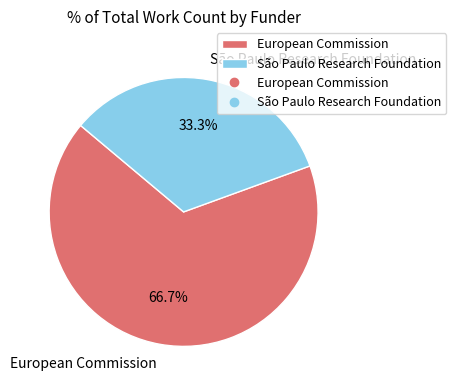

Is it true that São Paulo Research Foundation is 33% of the pie?

True